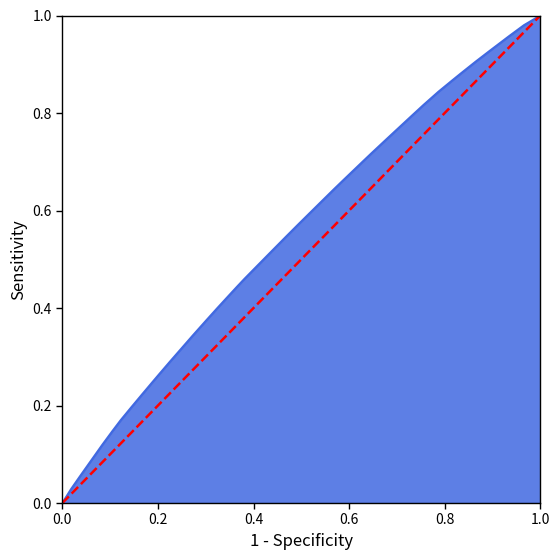

How many data points are less than 1?

1